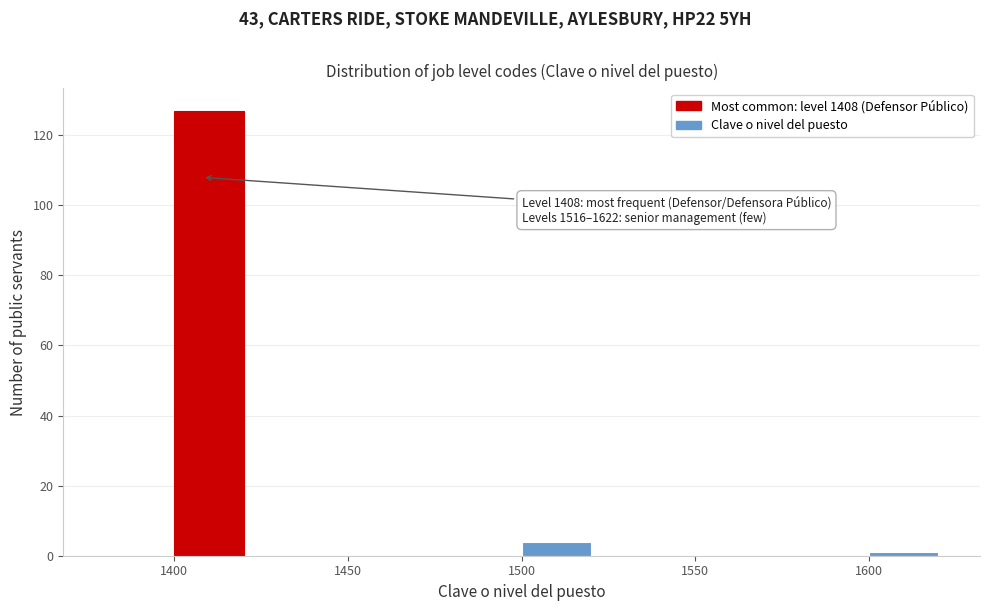

Which range on the x-axis has the tallest bar?

1400 to 1420